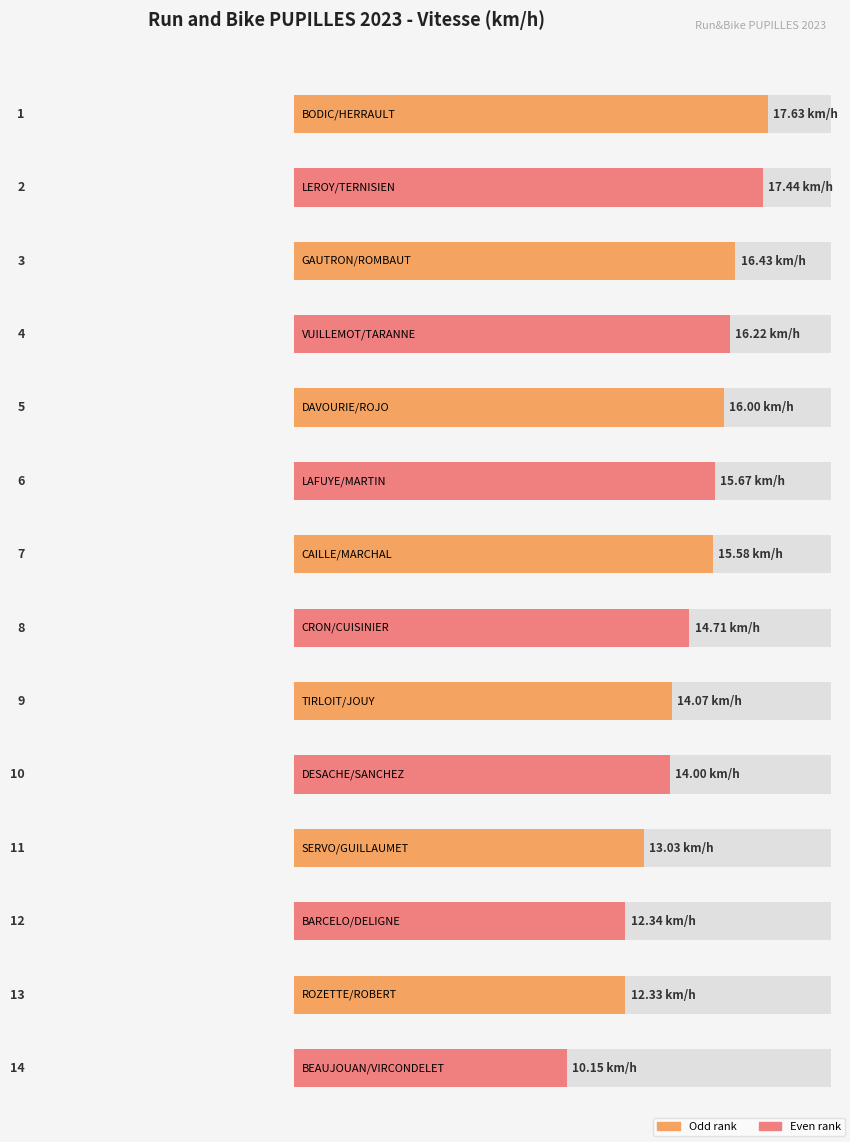

Read the value at LEROY/TERNISIEN.

17.4